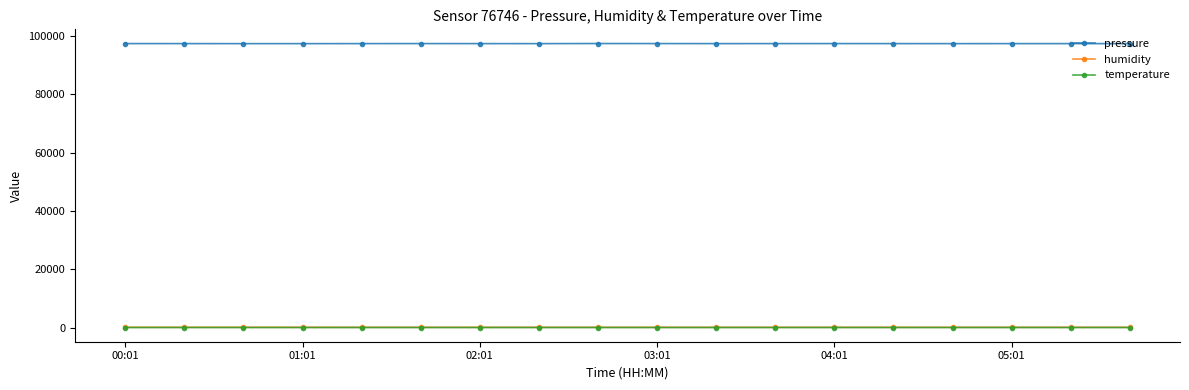

True or false: pressure and temperature intersect in this chart.

False